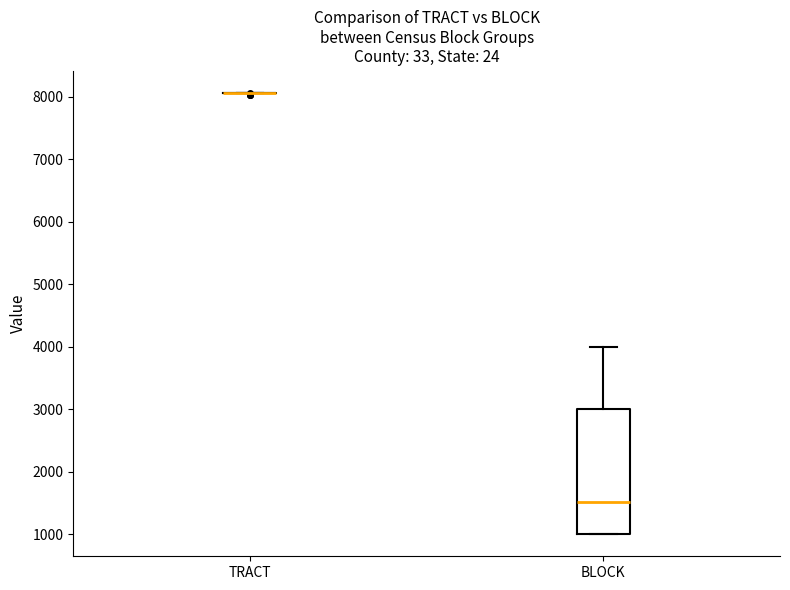

Where does the median line of the box for BLOCK sit on the y-axis? The values are not printed on the chart, so give them approximately, as read against the axis.

1500